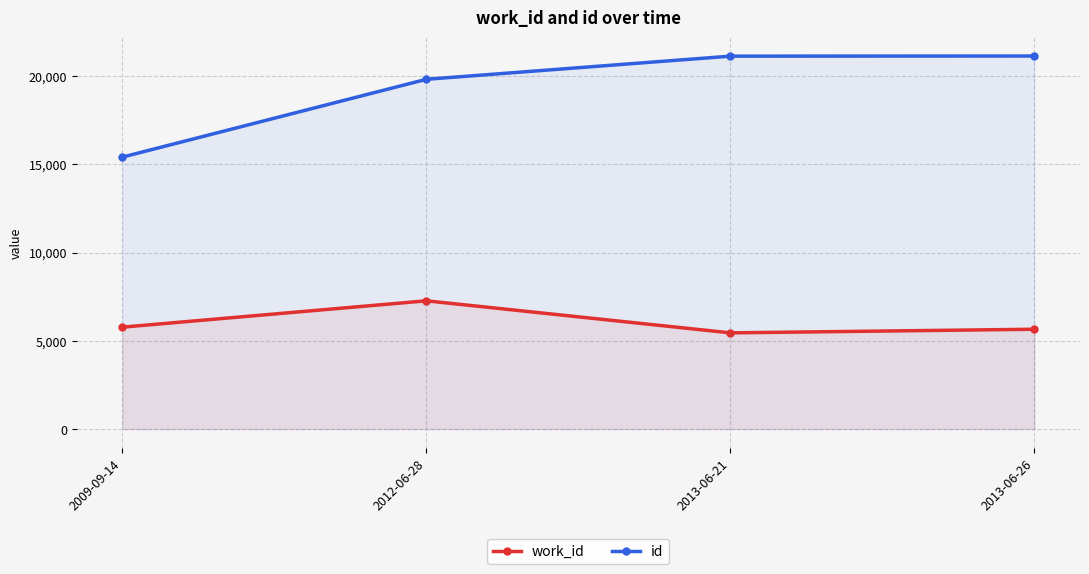

At how many categories does at least one series exceed 9886?

4